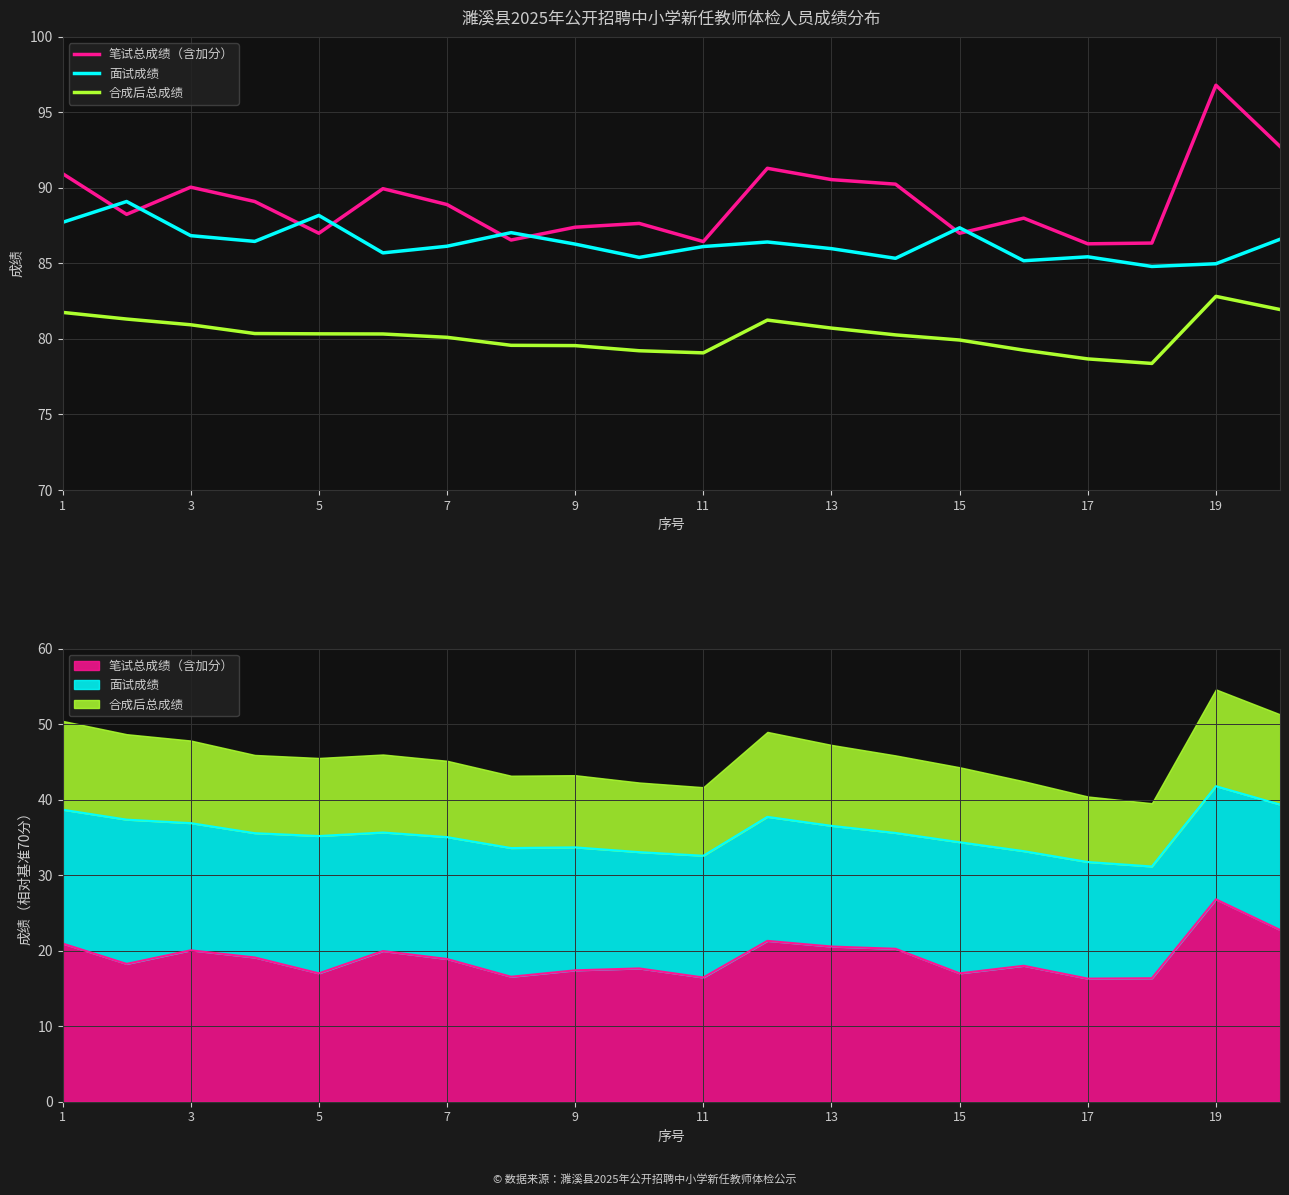

What are all the series names shown in the legend?

笔试总成绩（含加分）, 面试成绩, 合成后总成绩